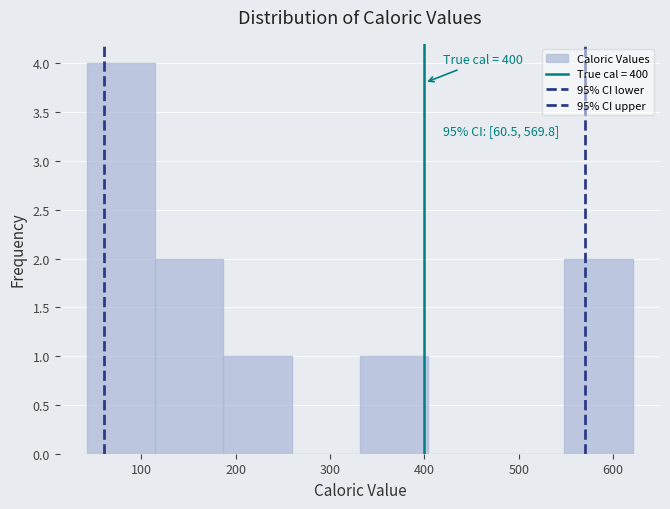

Over which range of the x-axis is the bar tallest?

40 to 110